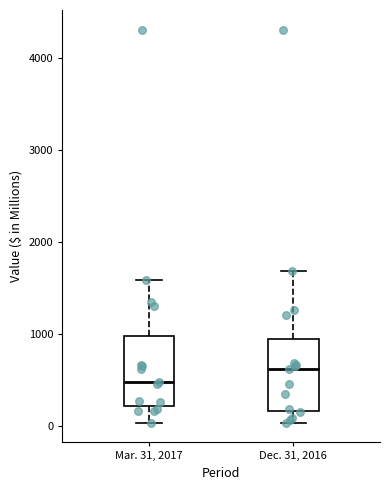

Where does the median line of the box for Mar. 31, 2017 sit on the y-axis? The values are not printed on the chart, so give them approximately, as read against the axis.

500